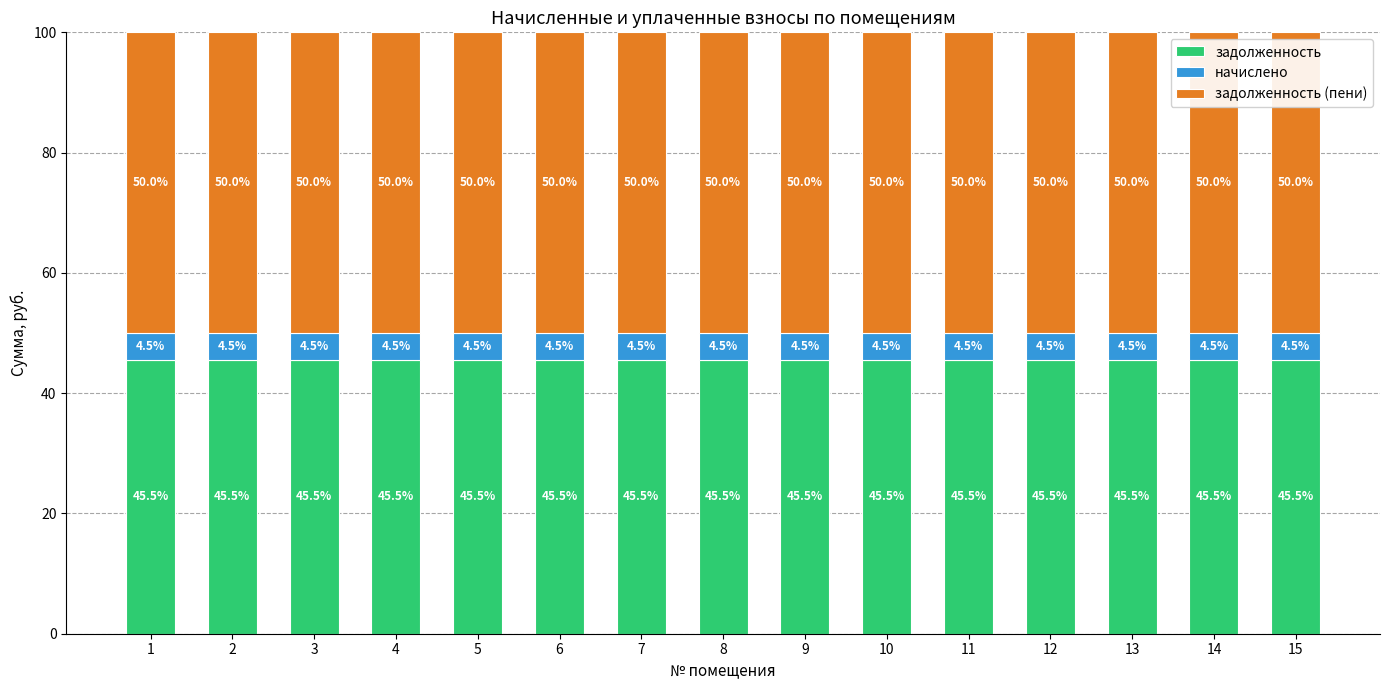

What is the maximum value for задолженность?

45.5